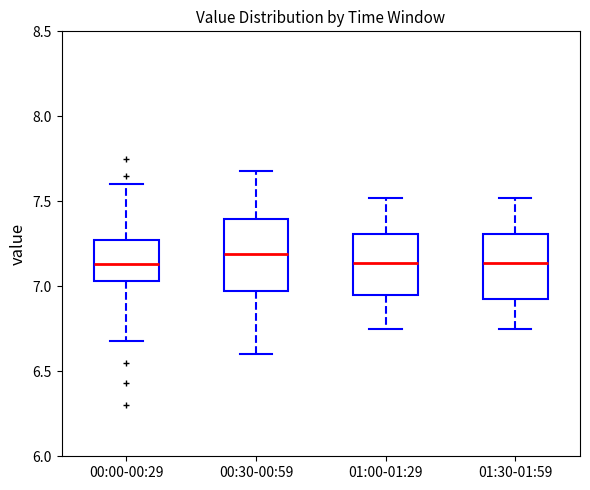

Reading left to right, transcribe this box plot: for each box, give where its median line is, the range the box spans, and where its two whiskers end, as read against the y-axis. The values are not printed on the chart, so give them approximately, as read against the axis.

00:00-00:29: median 7.15, box 7.05 to 7.25, whiskers 6.70 to 7.60
00:30-00:59: median 7.20, box 7.00 to 7.40, whiskers 6.60 to 7.70
01:00-01:29: median 7.15, box 6.95 to 7.30, whiskers 6.75 to 7.50
01:30-01:59: median 7.15, box 6.95 to 7.30, whiskers 6.75 to 7.50